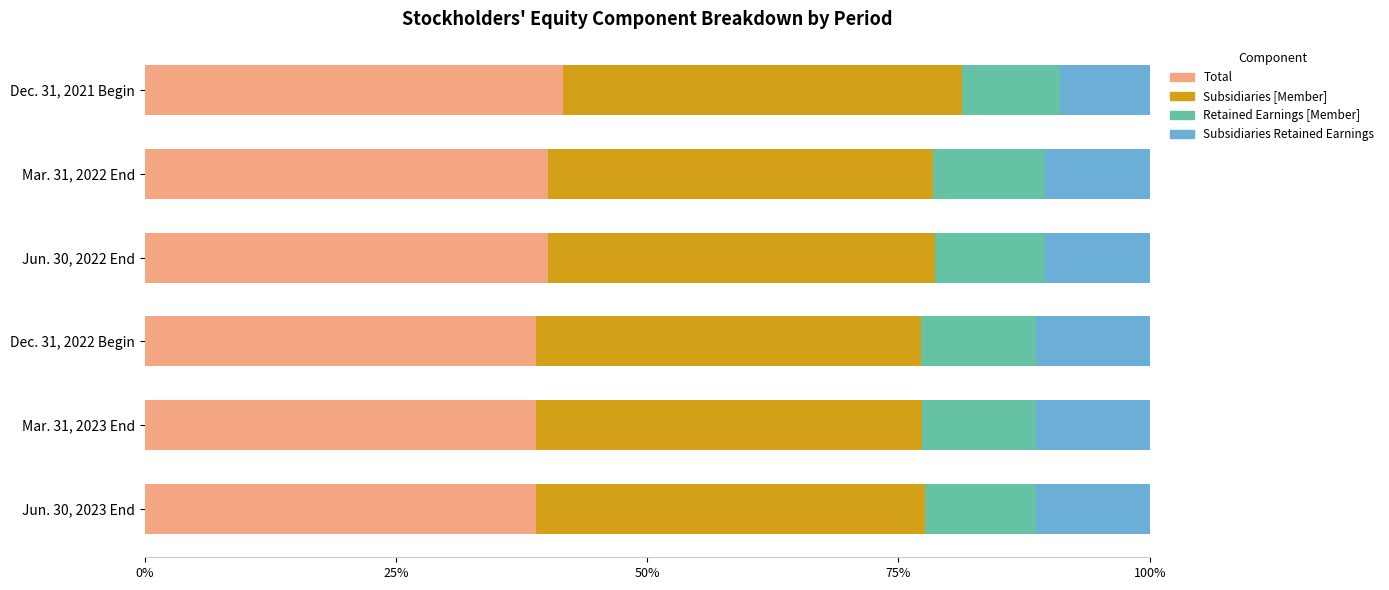

What is the total value across all series at Dec. 31, 2021 Begin?

100.0